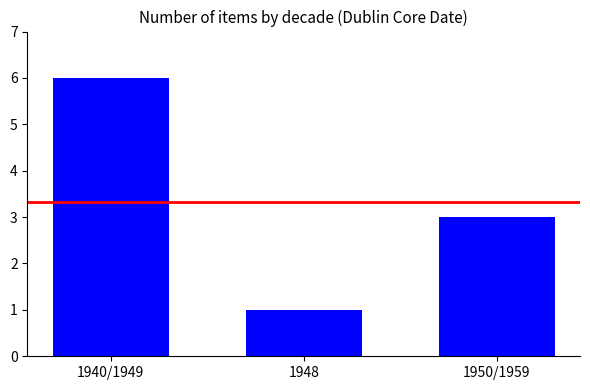

What is the ratio of the value at 1948 to the value at 1950/1959?

0.3